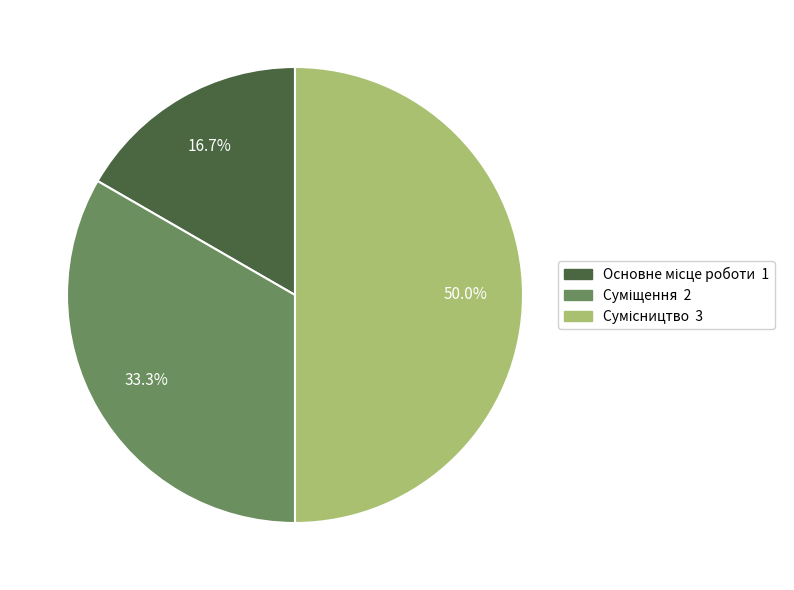

How many segments does this pie chart have?

3